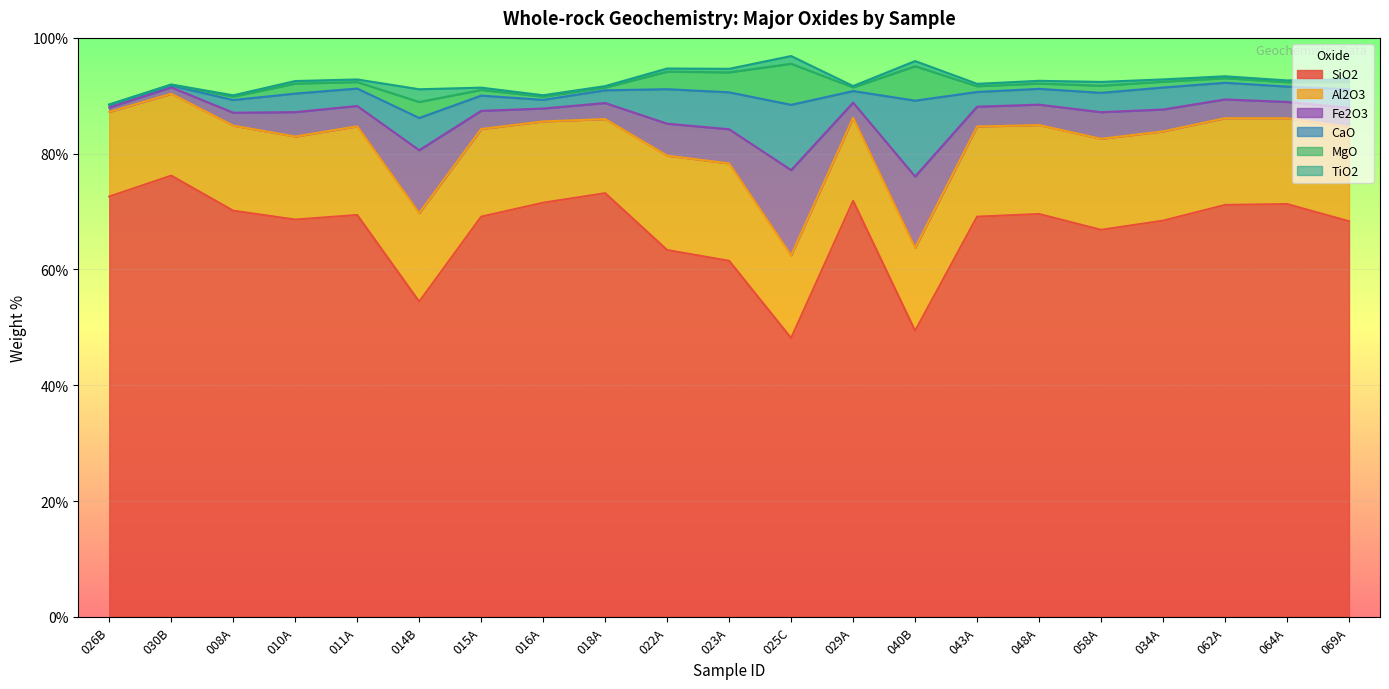

True or false: Al2O3 has a value of 24.2 at 023A.

False